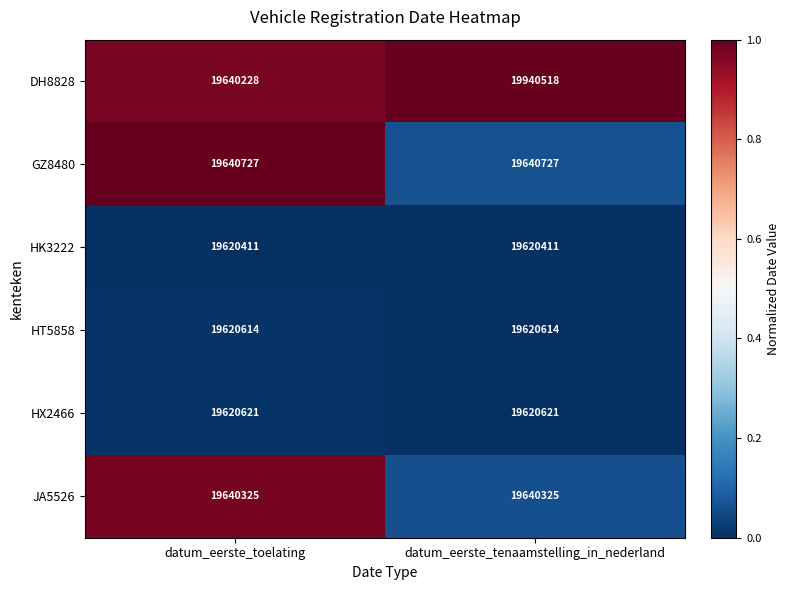

Is it true that JA5526 equals 19640325 at datum_eerste_tenaamstelling_in_nederland?

True